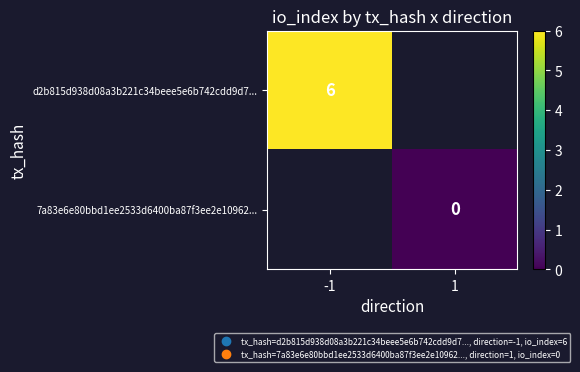

At how many categories does at least one series exceed 1?

1